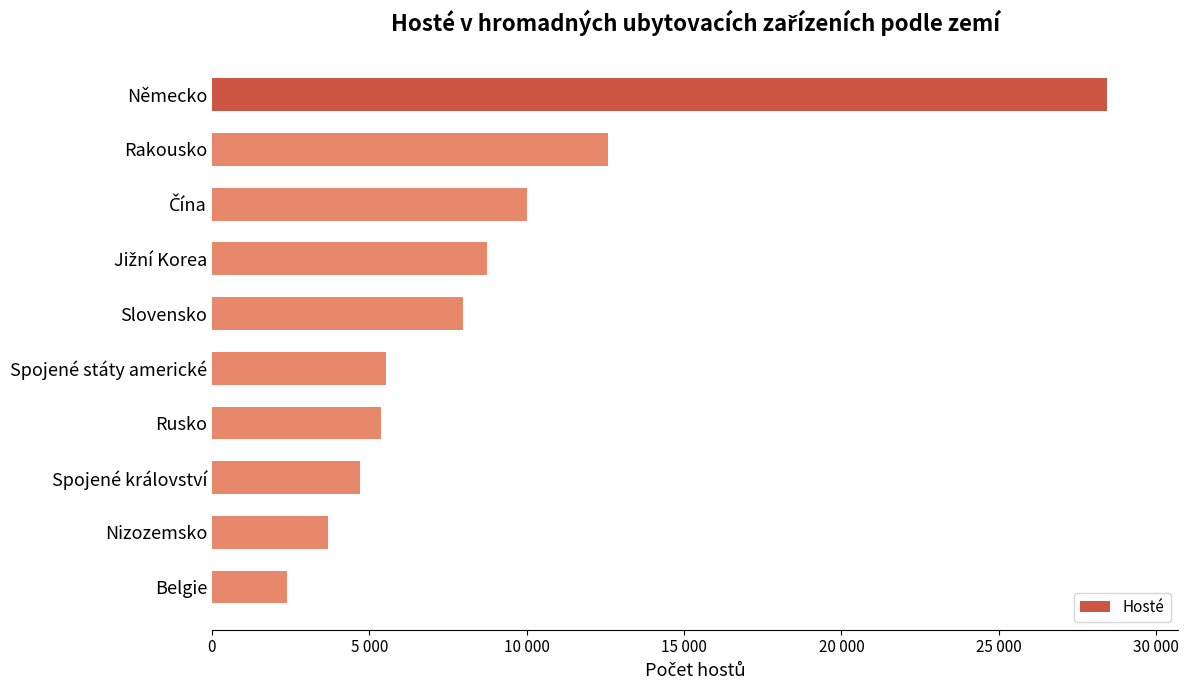

Are the bars horizontal?

Yes